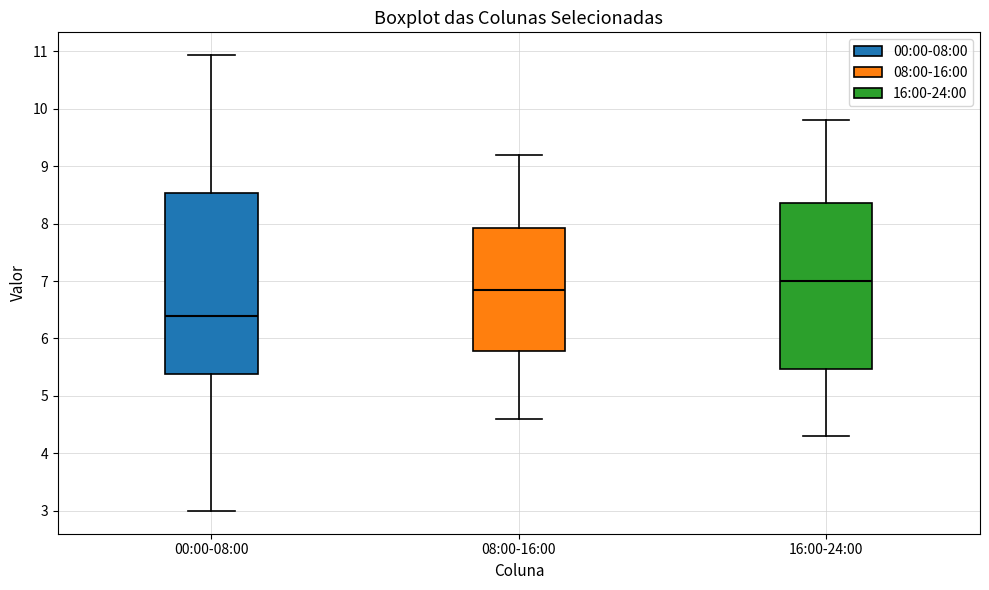

Reading left to right, read every box against the y-axis: the position of its median line, the range the box covers, and the ends of its whiskers. The values are not printed on the chart, so give them approximately, as read against the axis.

00:00-08:00: median 6.4, box 5.4 to 8.5, whiskers 3.0 to 10.9
08:00-16:00: median 6.9, box 5.8 to 7.9, whiskers 4.6 to 9.2
16:00-24:00: median 7.0, box 5.5 to 8.4, whiskers 4.3 to 9.8